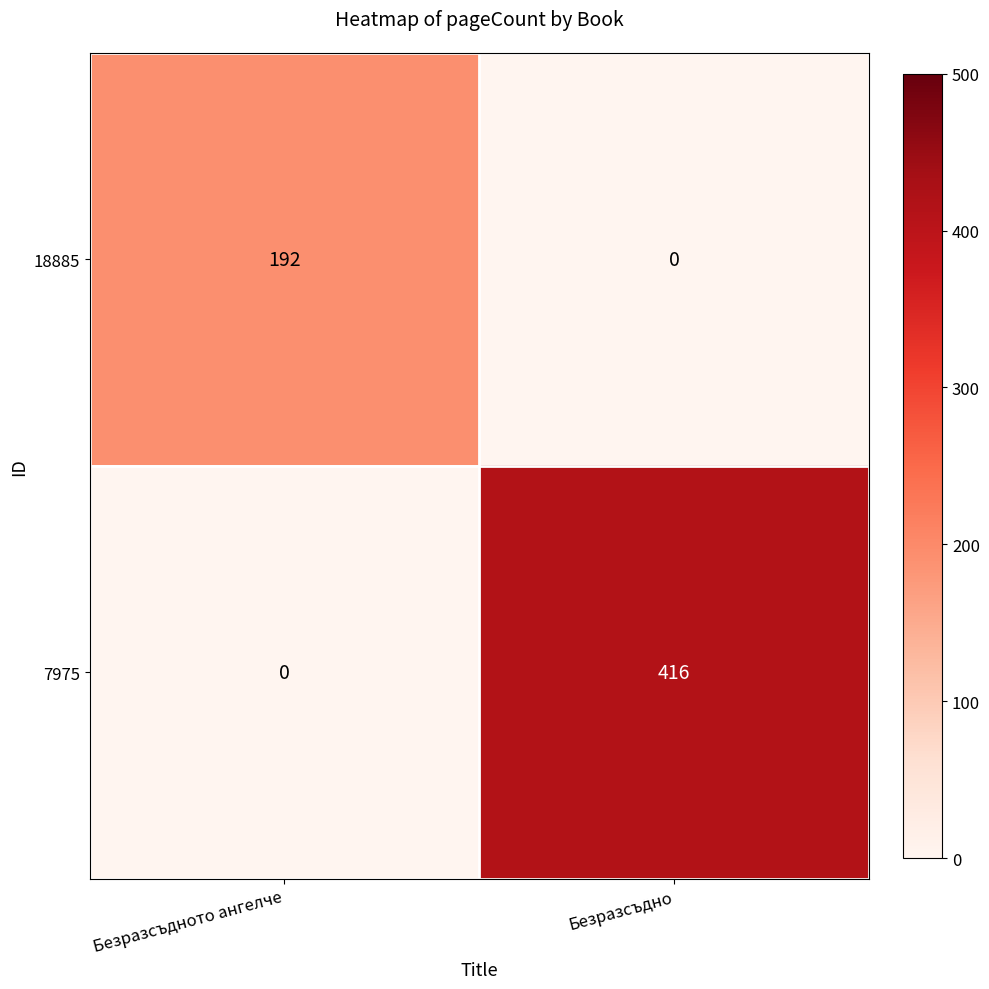

At which category is the sum across all series the highest?

Безразсъдно